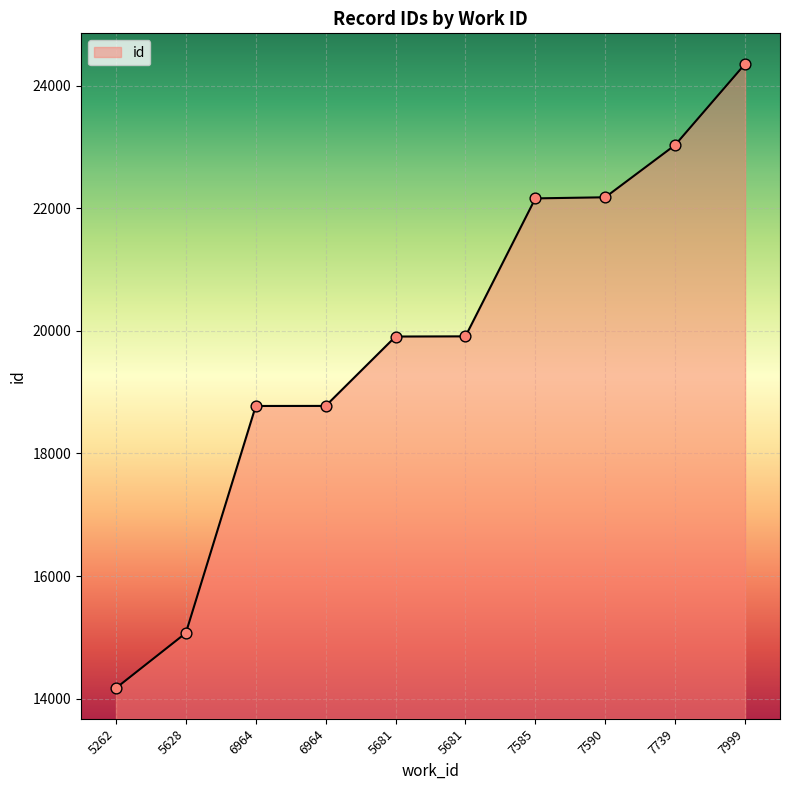

Which has a higher value, 7585 or 5628?

7585